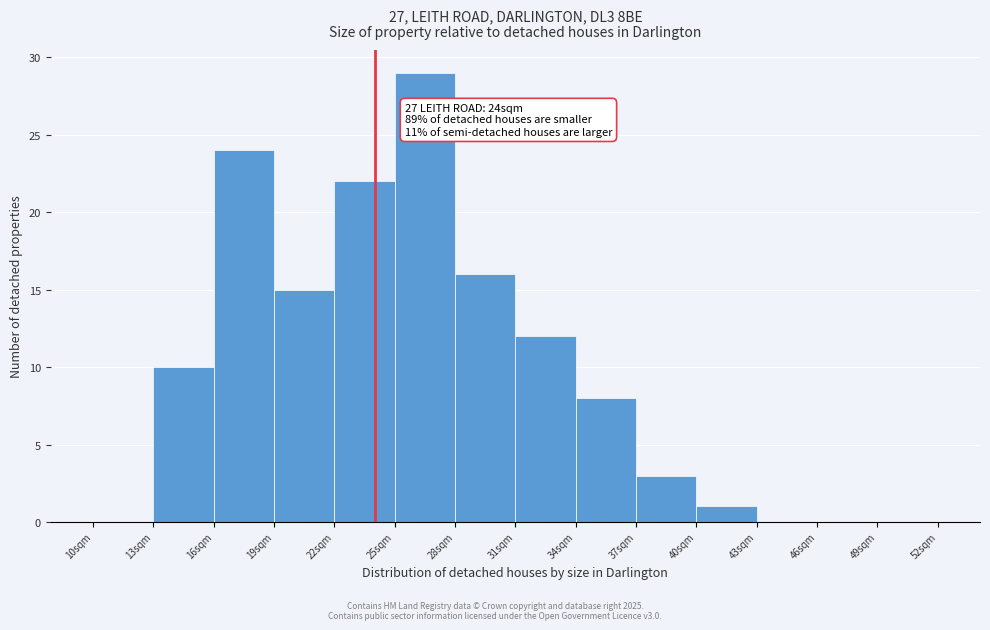

Over which range of the x-axis is the bar tallest?

25 to 28